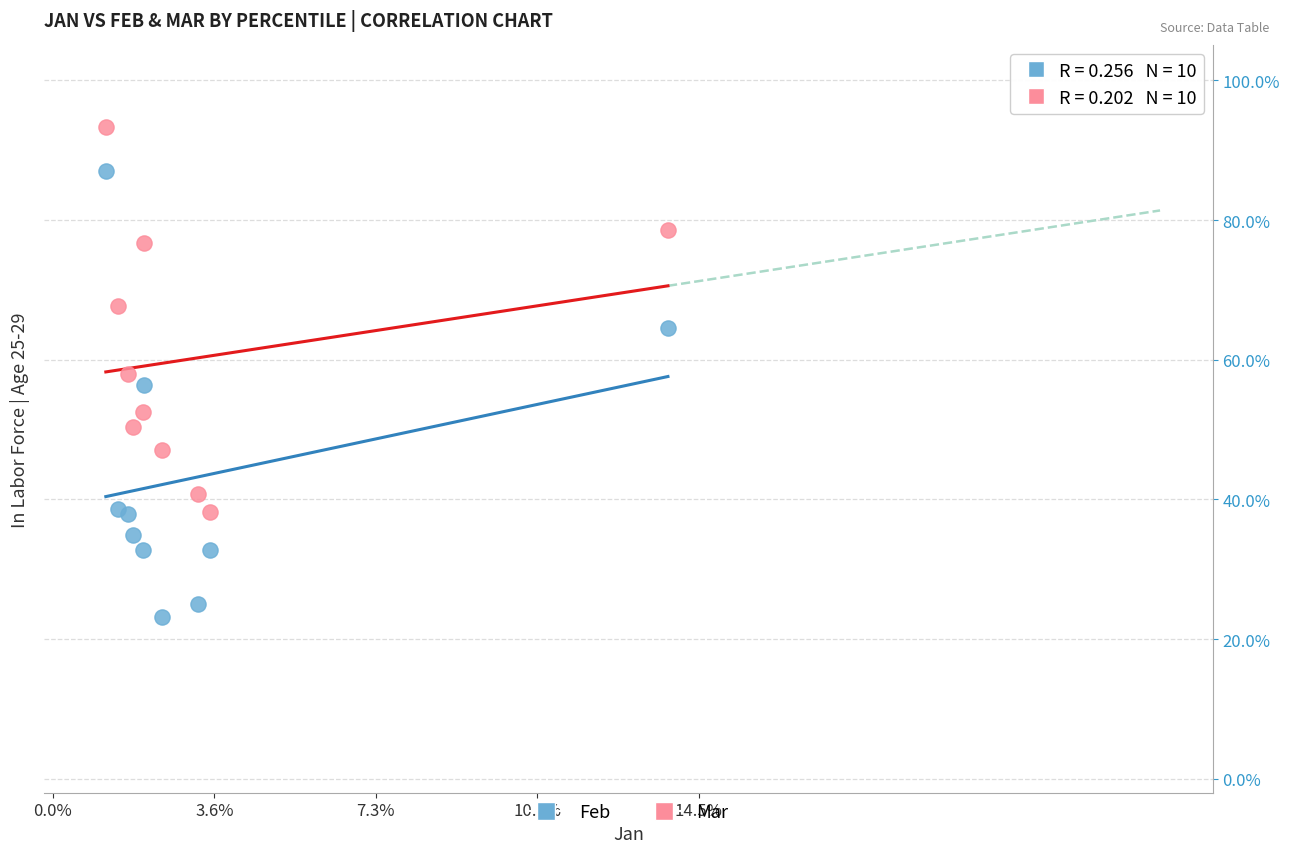

Which series has the largest Y range (max minus min)?

Feb